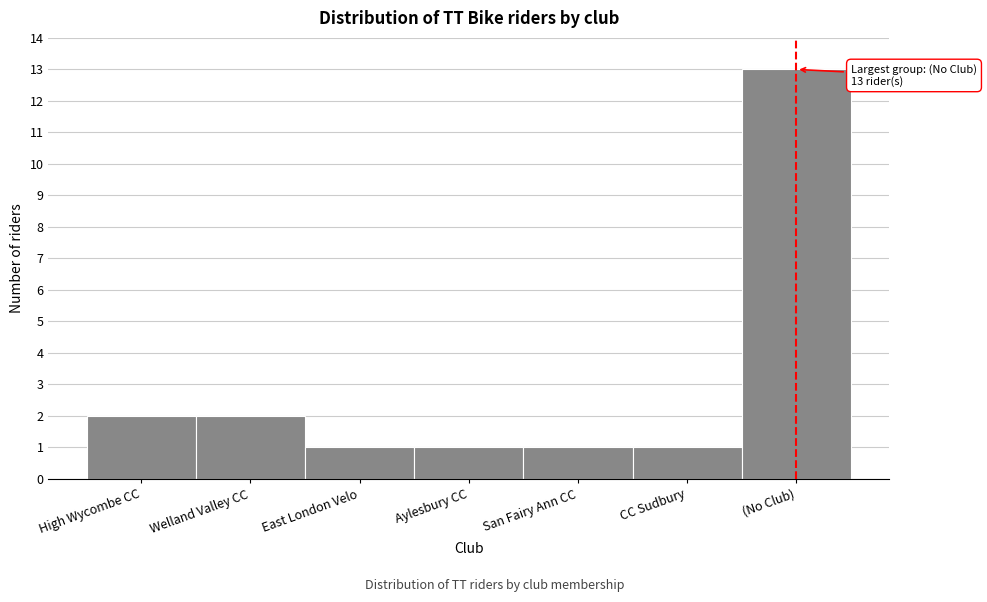

Reading right to left, what are all the values shown in this chart?

13	1	1	1	1	2	2